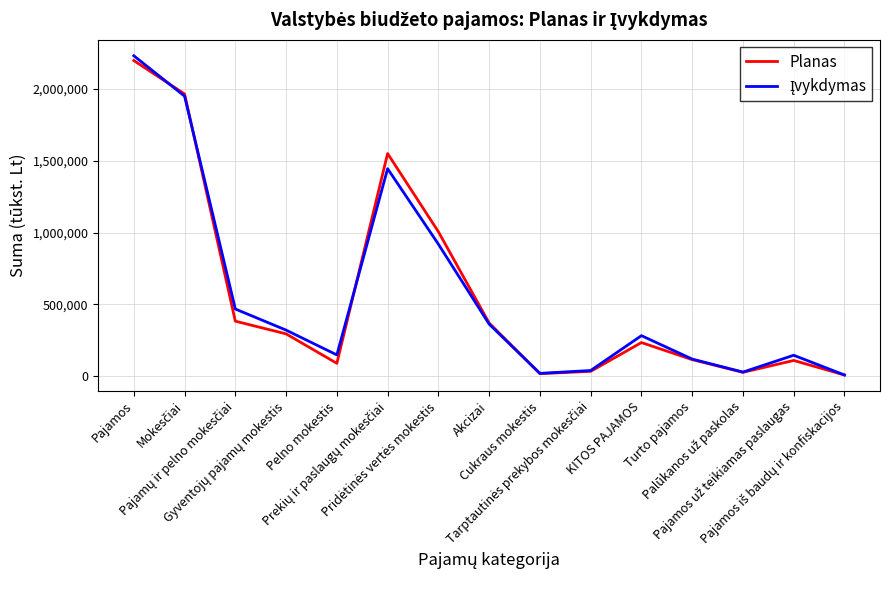

In Įvykdymas, how many points are lower than both neighbors (excluding endpoints)?

3